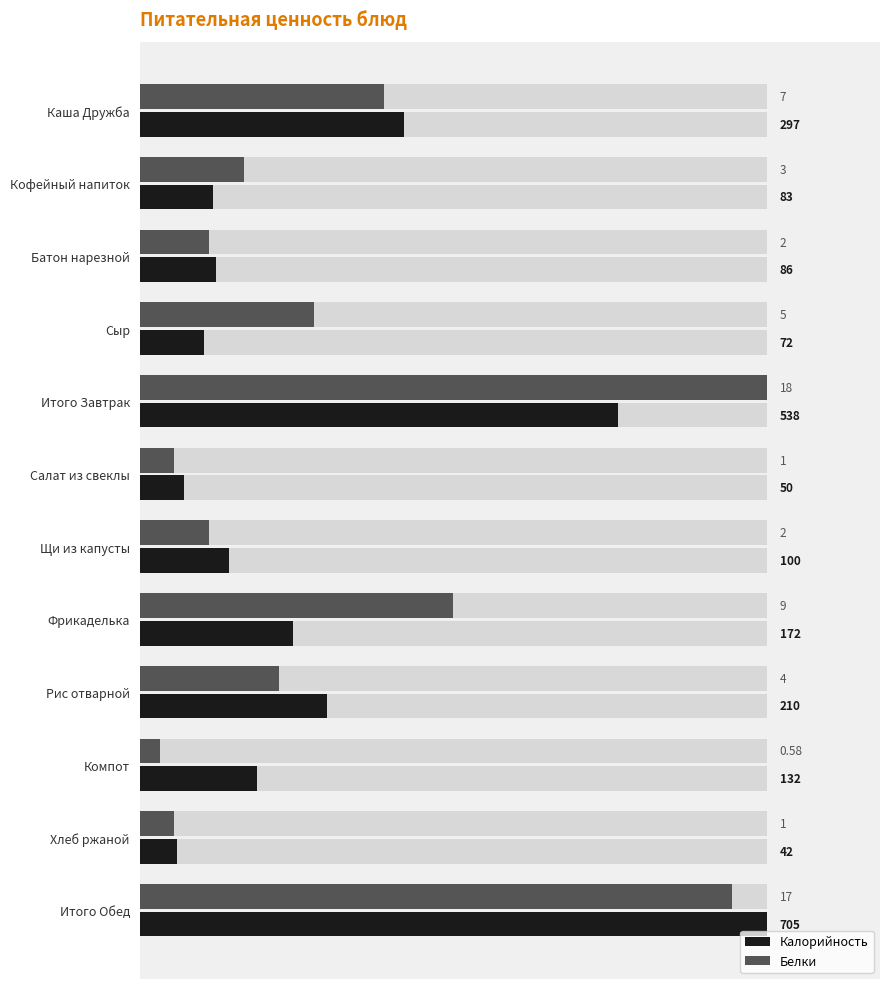

List the labels in order of Калорийность value, smallest first.

Хлеб ржаной, Салат из свеклы, Сыр, Кофейный напиток, Батон нарезной, Щи из капусты, Компот, Фрикаделька, Рис отварной, Каша Дружба, Итого Завтрак, Итого Обед